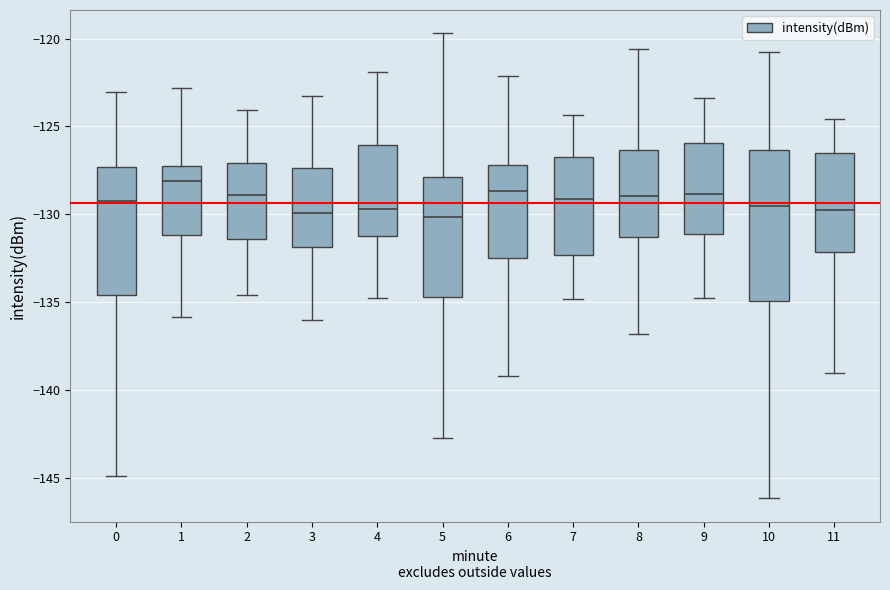

Reading left to right, read every box against the y-axis: the position of its median line, the range the box covers, and the ends of its whiskers. The values are not printed on the chart, so give them approximately, as read against the axis.

0: median -129.5, box -134.5 to -127.5, whiskers -145.0 to -123.0
1: median -128.0, box -131.0 to -127.5, whiskers -136.0 to -123.0
2: median -129.0, box -131.5 to -127.0, whiskers -134.5 to -124.0
3: median -130.0, box -132.0 to -127.5, whiskers -136.0 to -123.5
4: median -129.5, box -131.0 to -126.0, whiskers -135.0 to -122.0
5: median -130.0, box -134.5 to -128.0, whiskers -142.5 to -119.5
6: median -128.5, box -132.5 to -127.0, whiskers -139.0 to -122.0
7: median -129.0, box -132.5 to -126.5, whiskers -135.0 to -124.5
8: median -129.0, box -131.5 to -126.5, whiskers -137.0 to -120.5
9: median -129.0, box -131.0 to -126.0, whiskers -135.0 to -123.5
10: median -129.5, box -135.0 to -126.5, whiskers -146.0 to -120.5
11: median -130.0, box -132.0 to -126.5, whiskers -139.0 to -124.5